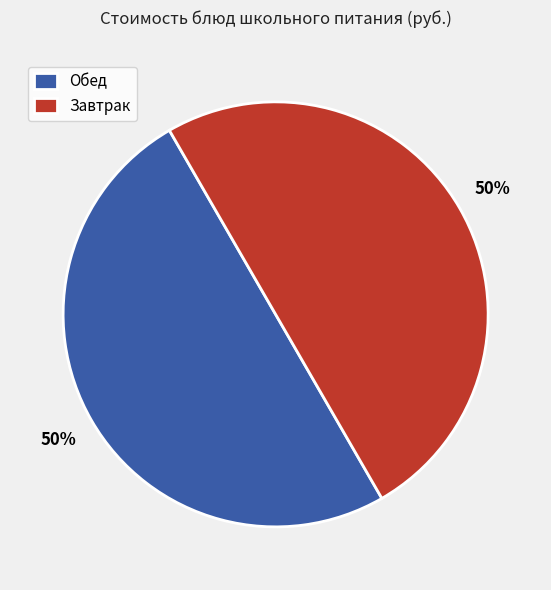

Combined, do Завтрак and Обед account for over 50%?

Yes